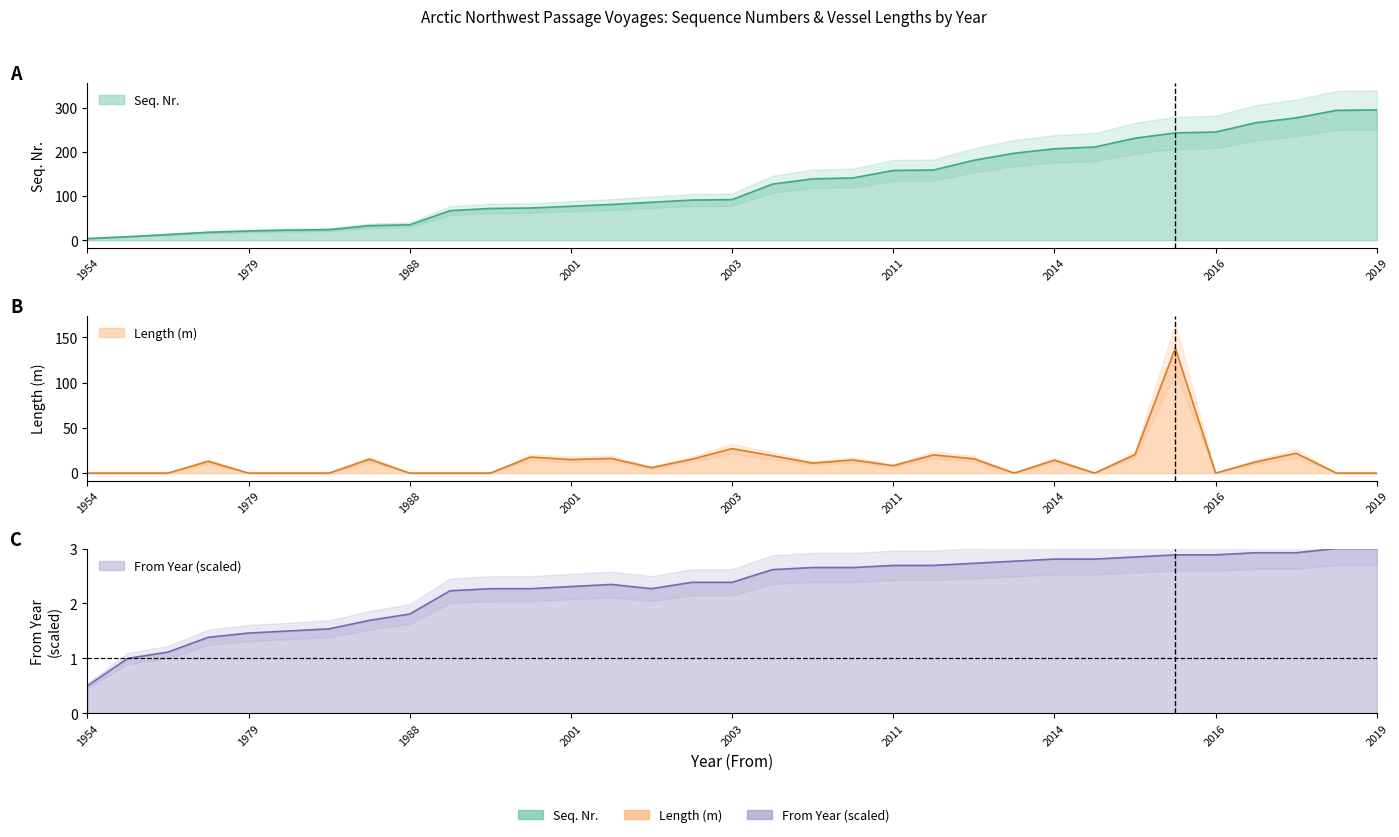

Which has a higher value, 2011 or 1967?

2011